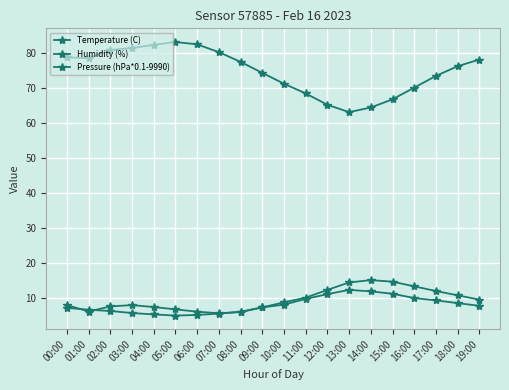

Which has a higher value, 00:00 or 13:00?

13:00